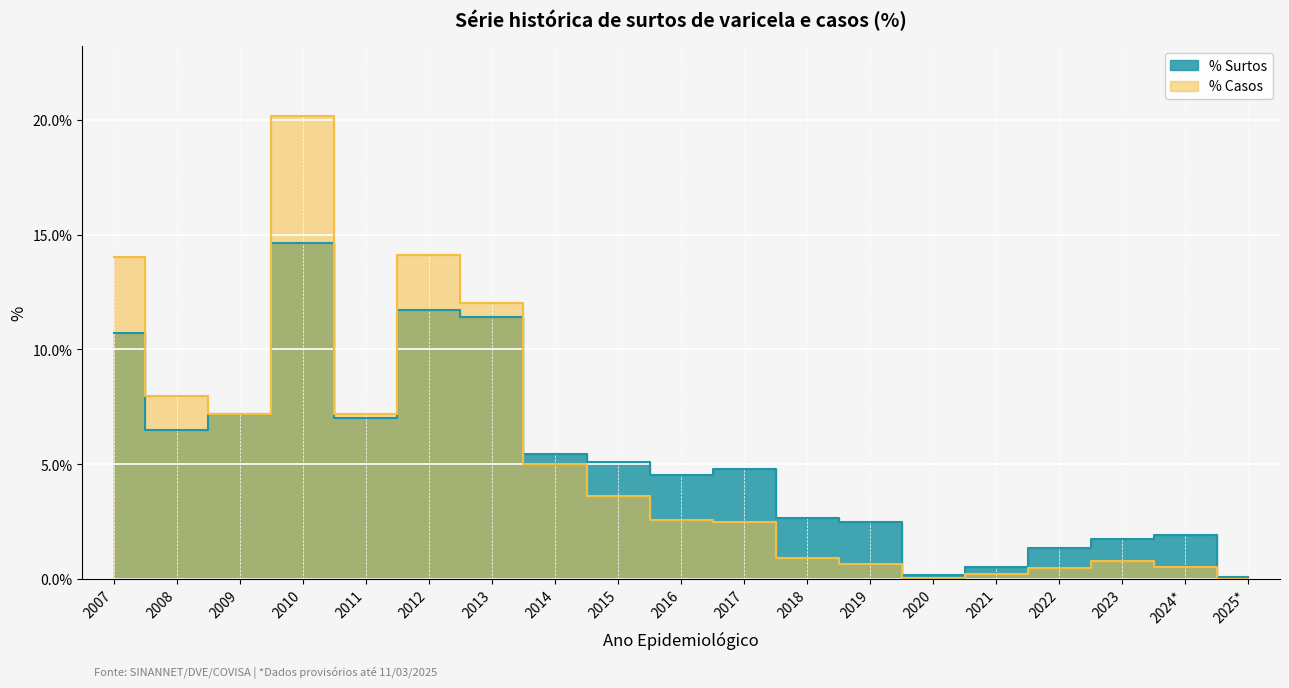

Which series has the widest spread of values?

% Casos